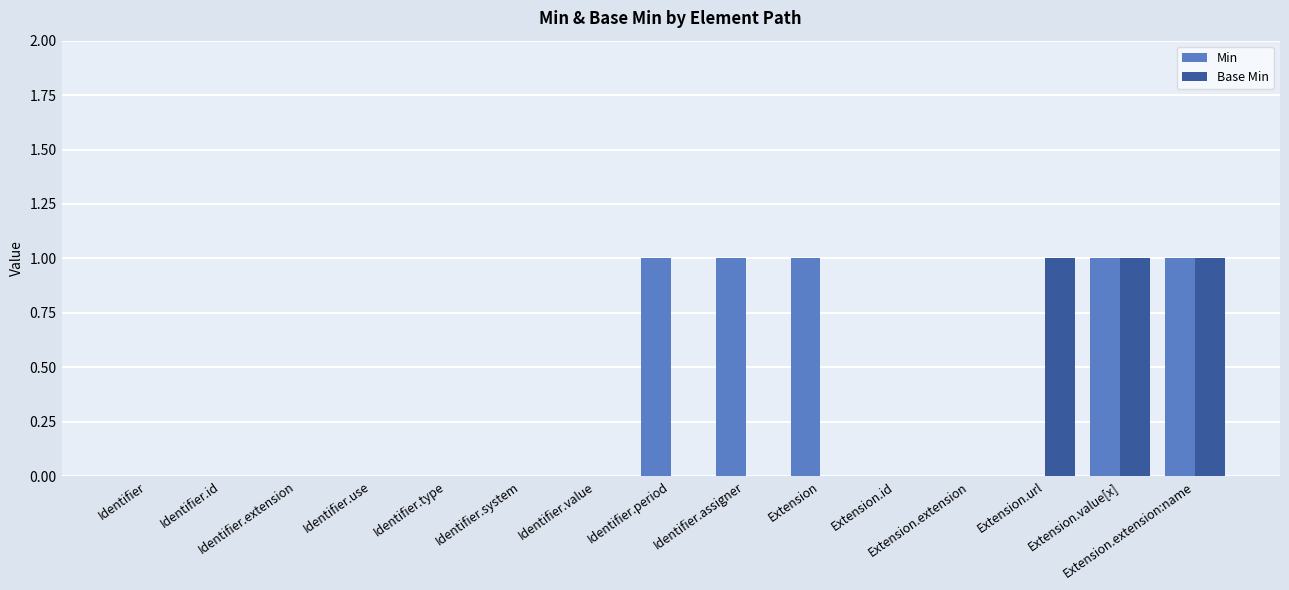

Between Identifier.assigner and Extension.extension, which series saw the biggest shift?

Min